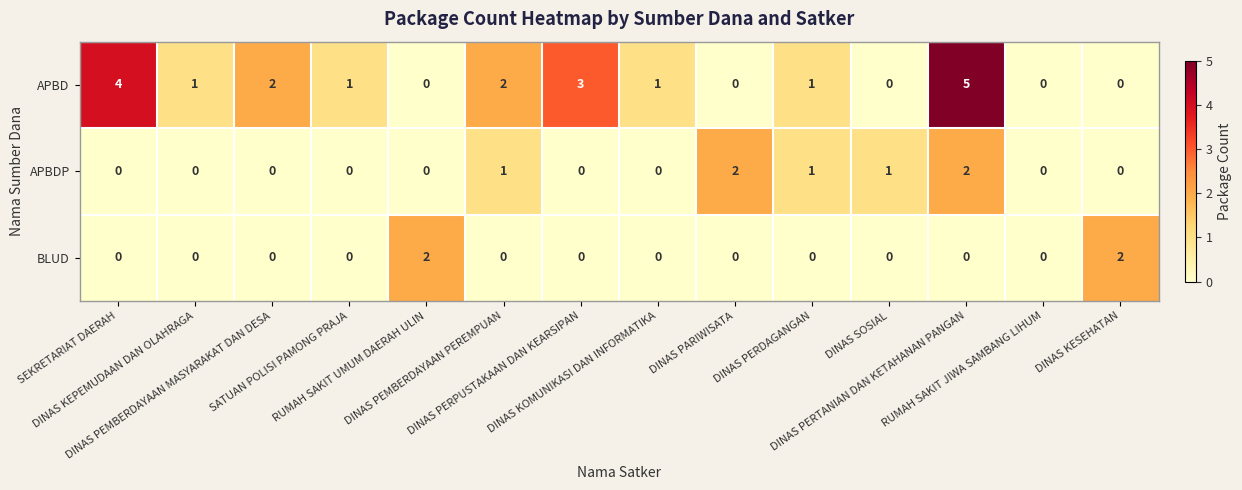

What is the difference between the second highest and second lowest values in the APBD series?

4